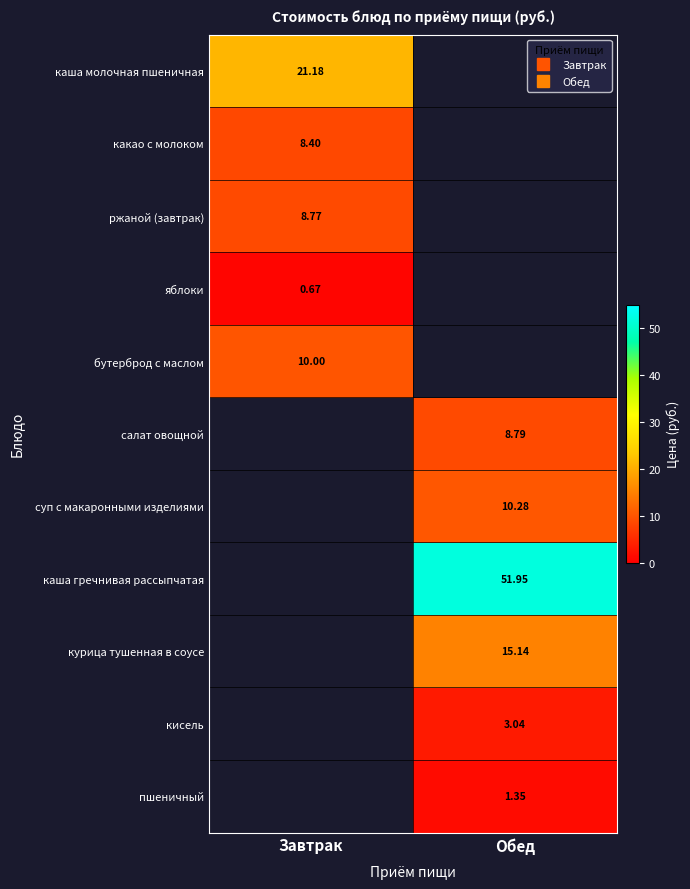

Count the number of categories in the chart.

2